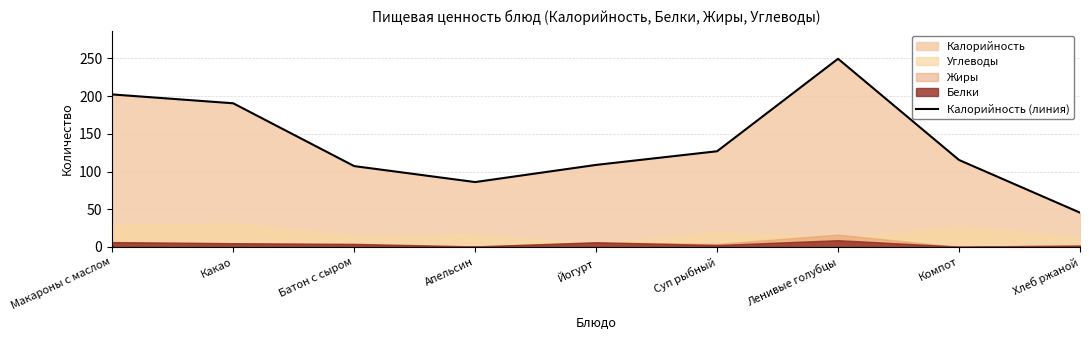

What is the label of the 9th point from the right?

Макароны с маслом